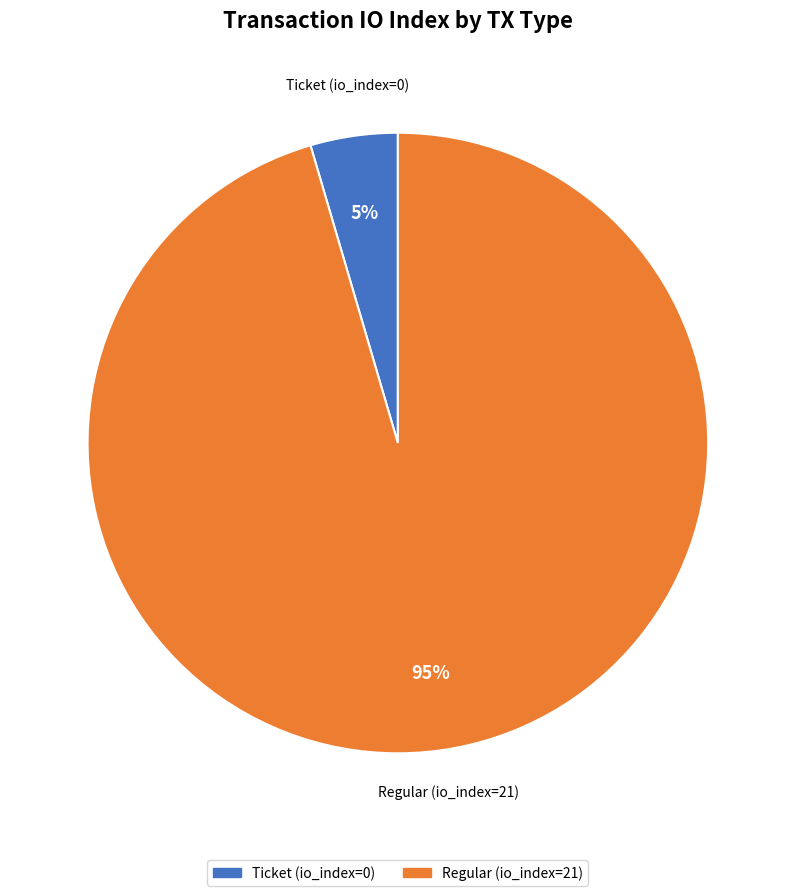

To the nearest percent, what percentage of the pie is Regular (io_index=21)?

95%